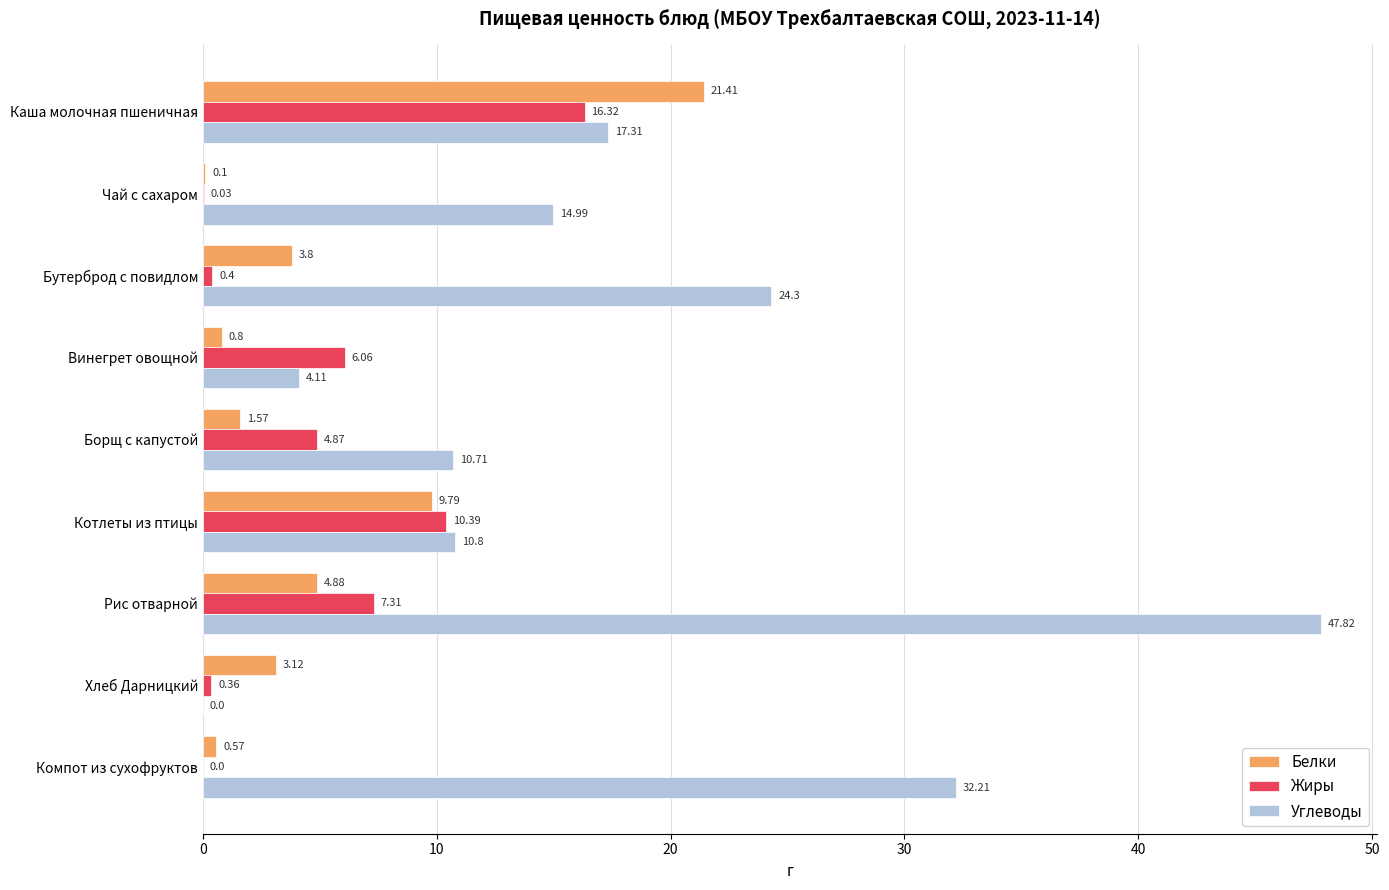

Which series has the largest total across all categories?

Углеводы